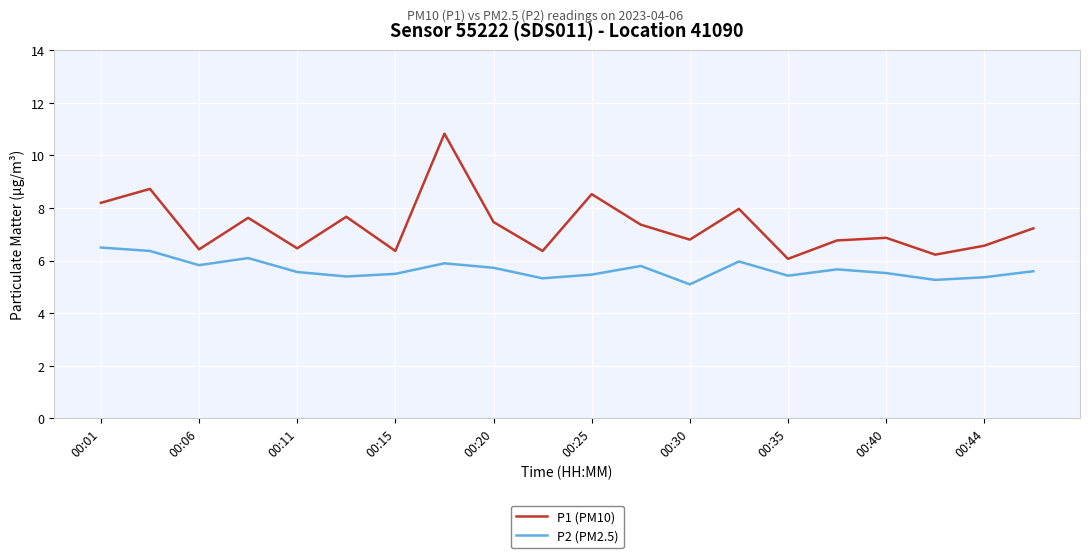

What is the maximum value for P1 (PM10)?

10.8